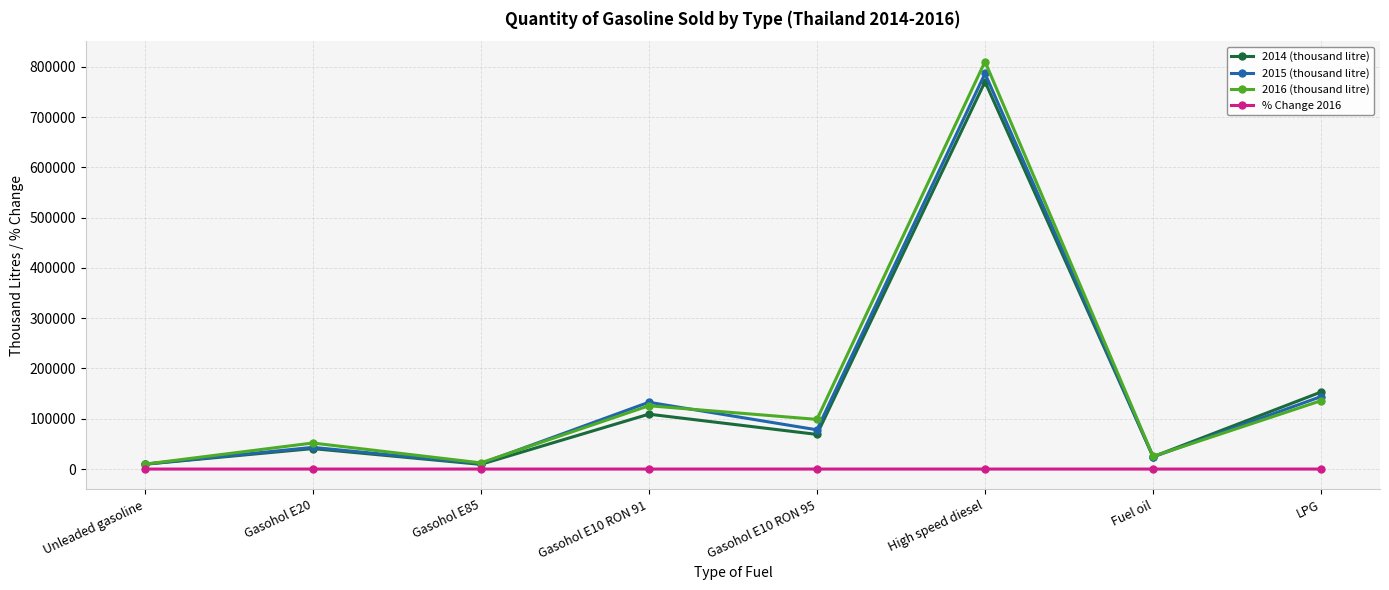

What is the label of the 3rd point from the left?

Gasohol E85